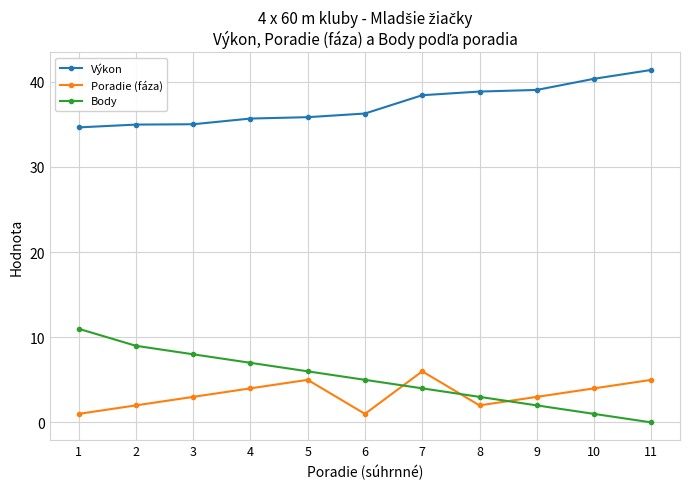

At which label is Výkon closest to 38?

7